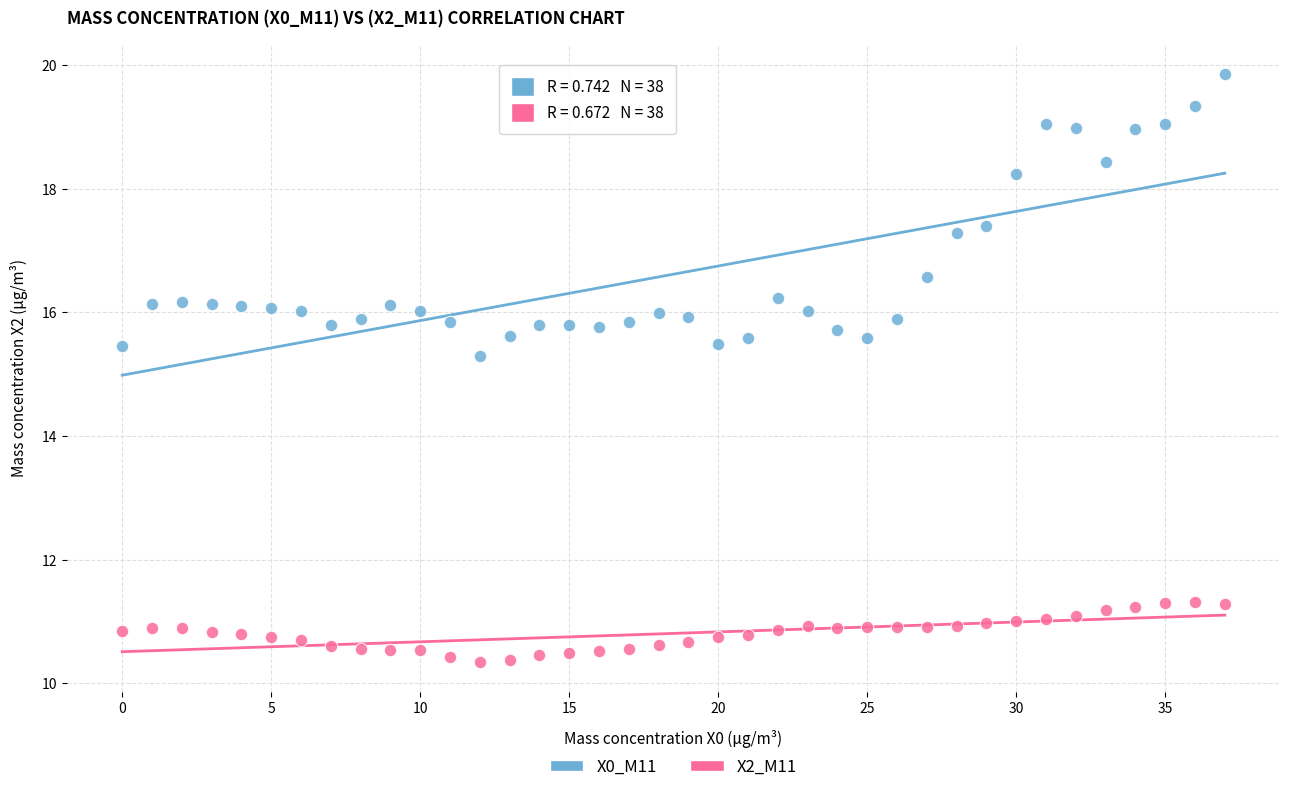

Across all data points, what is the range of Y values (max minus min)?

9.5